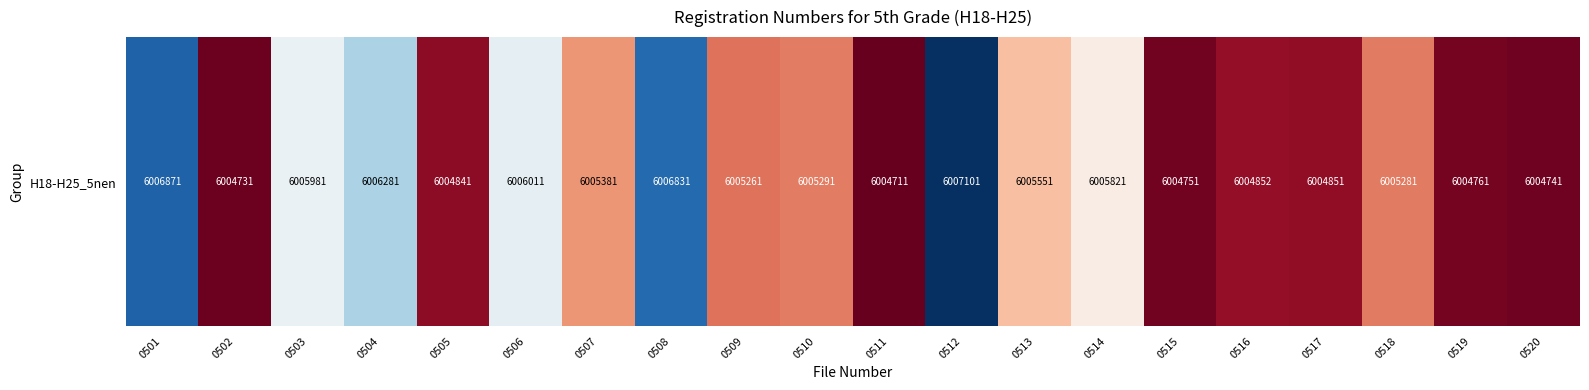

Which has a higher value, 0514 or 0512?

0512